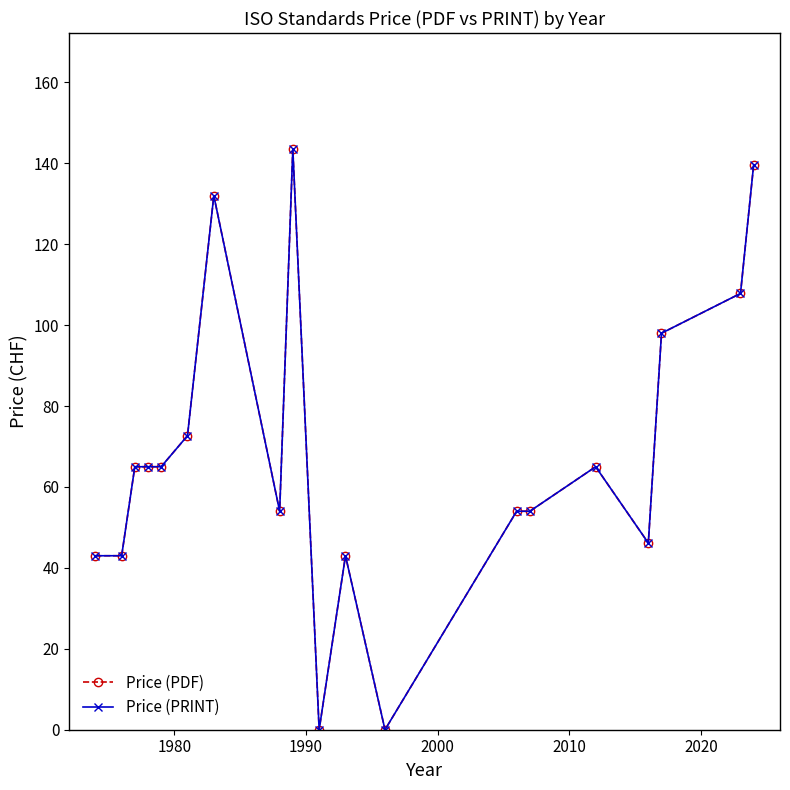

What is the average value of the Price (PRINT) series?

67.9